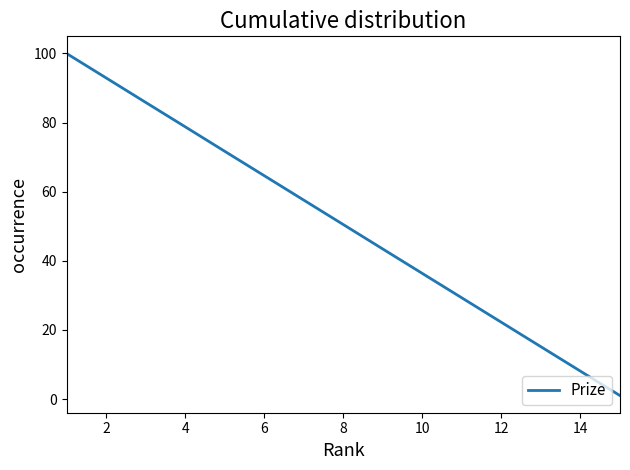

How many values are below 50?

7